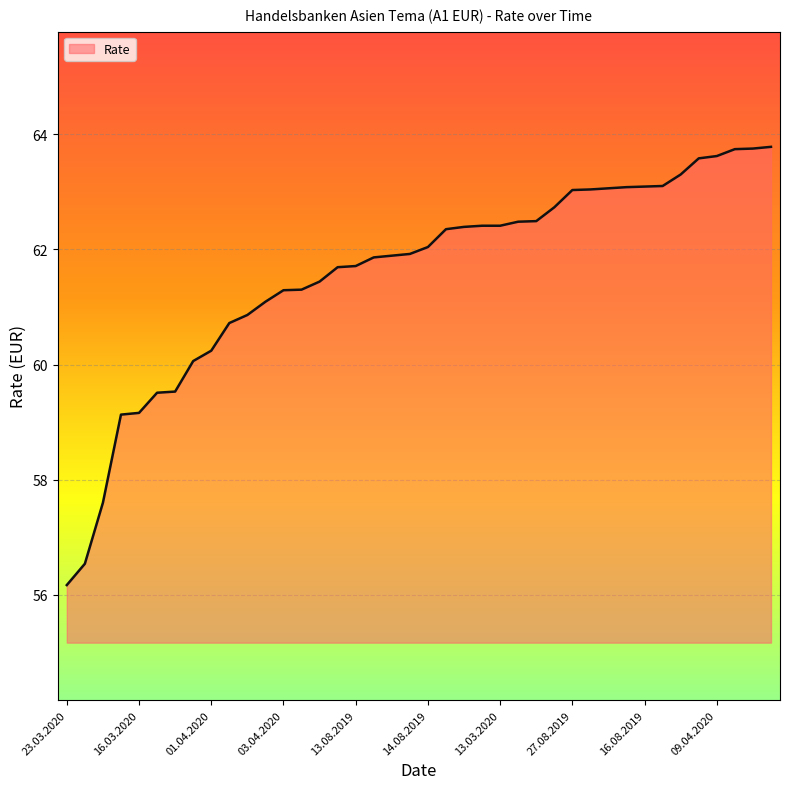

What is the maximum value shown in the chart?

63.8